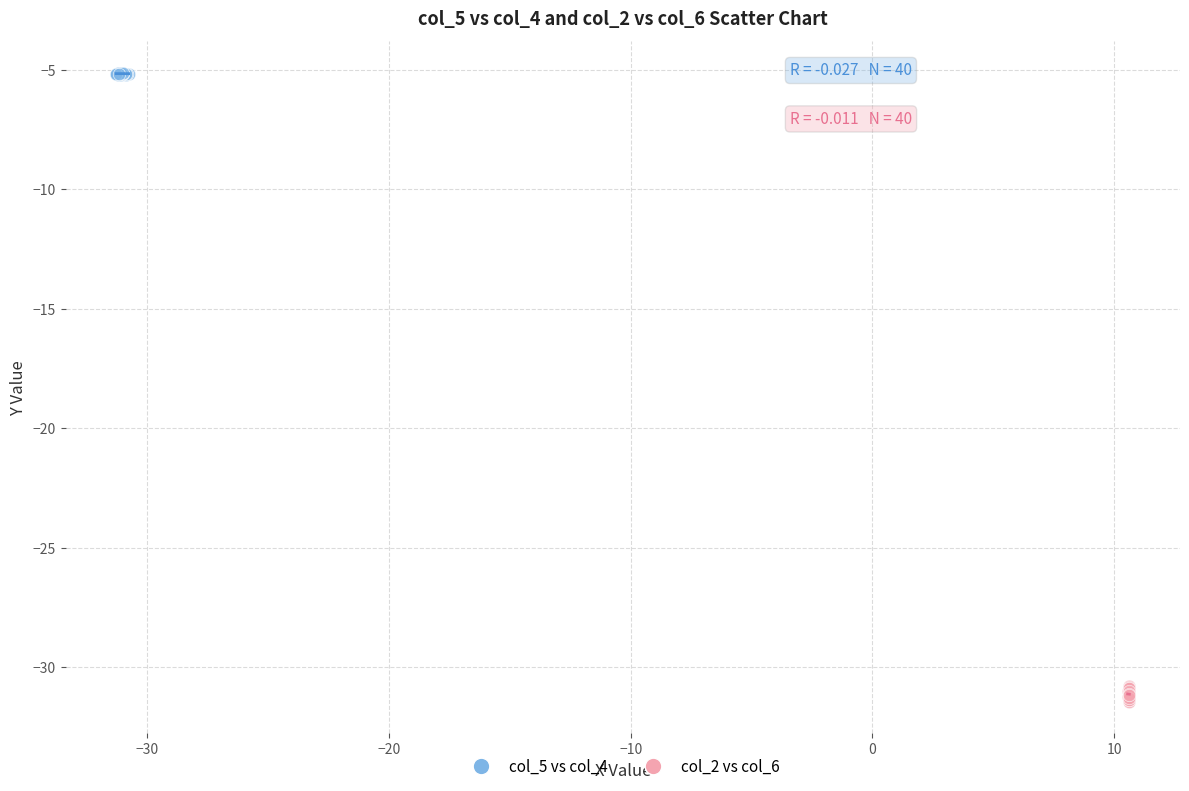

Which series reaches the maximum Y coordinate?

col_5 vs col_4